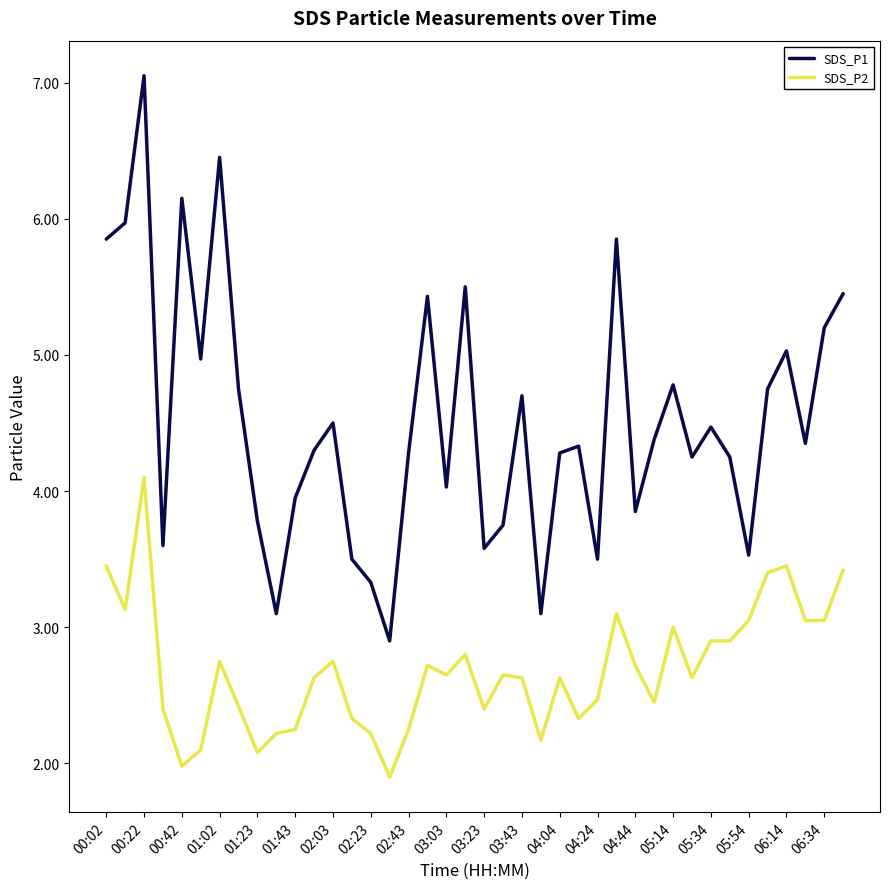

What is the minimum value shown in the chart?

1.9